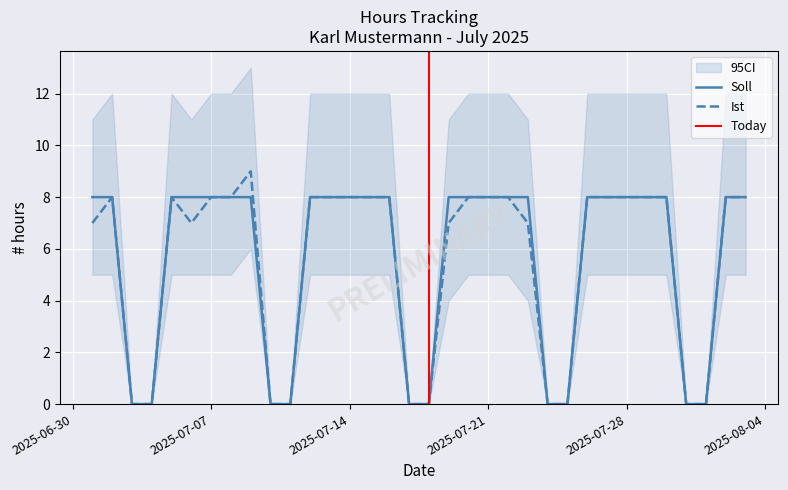

What is the difference between the maximum and minimum values in the Ist series?

9